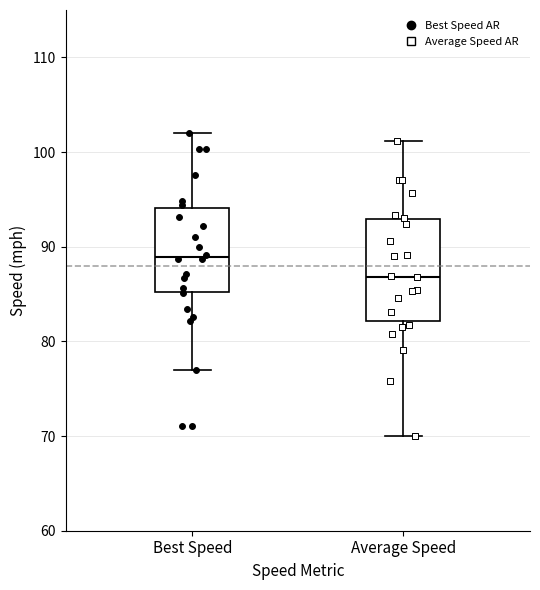

Which box's median line is the lowest?

Average Speed